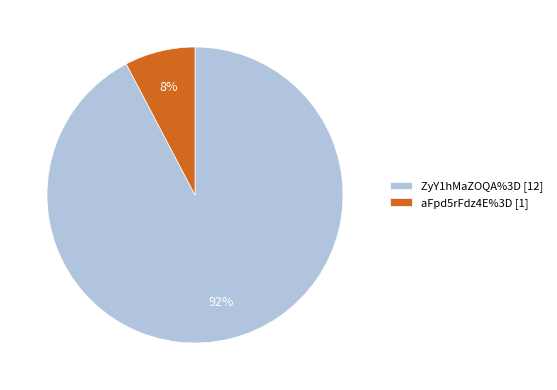

Is it true that ZyY1hMaZOQA%3D is 83% of the pie?

False